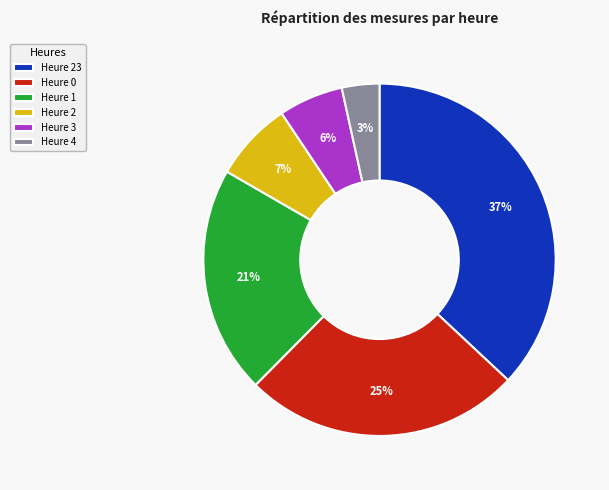

Does Heure 0 represent more than half of the total?

No